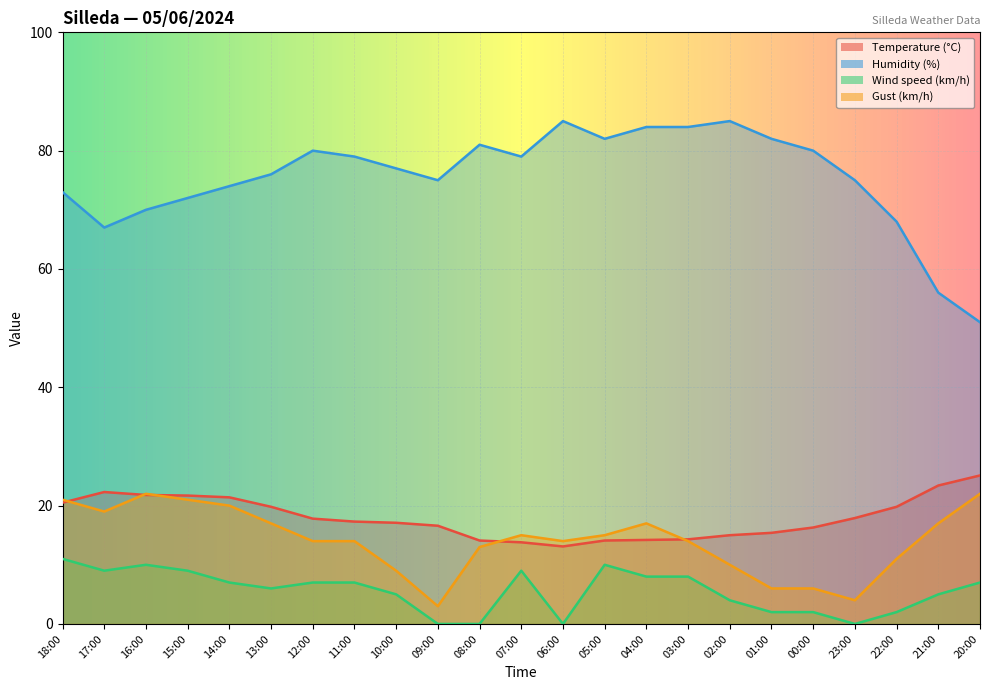

Reading left to right, transcribe all the data shown in this chart.

Temperature (°C): 20.5	22.3	21.8	21.7	21.4	19.8	17.8	17.3	17.1	16.6	14.1	13.8	13.1	14.1	14.2	14.3	15.0	15.4	16.3	17.9	19.8	23.4	25.1
Humidity (%): 73.0	67.0	70.0	72.0	74.0	76.0	80.0	79.0	77.0	75.0	81.0	79.0	85.0	82.0	84.0	84.0	85.0	82.0	80.0	75.0	68.0	56.0	51.0
Wind speed (km/h): 11.0	9.0	10.0	9.0	7.0	6.0	7.0	7.0	5.0	0.0	0.0	9.0	0.0	10.0	8.0	8.0	4.0	2.0	2.0	0.0	2.0	5.0	7.0
Gust (km/h): 21.0	19.0	22.0	21.0	20.0	17.0	14.0	14.0	9.0	3.0	13.0	15.0	14.0	15.0	17.0	14.0	10.0	6.0	6.0	4.0	11.0	17.0	22.0